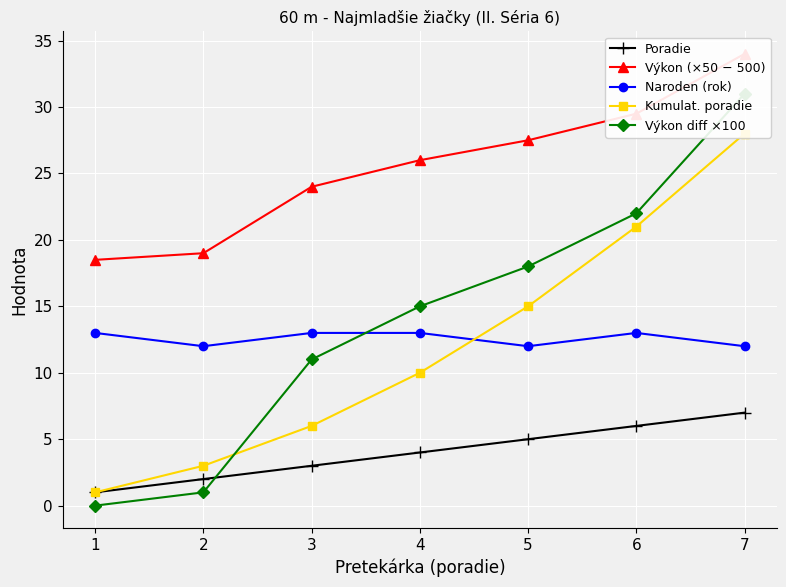

Read the Výkon (×50 − 500) value at 5.

27.5